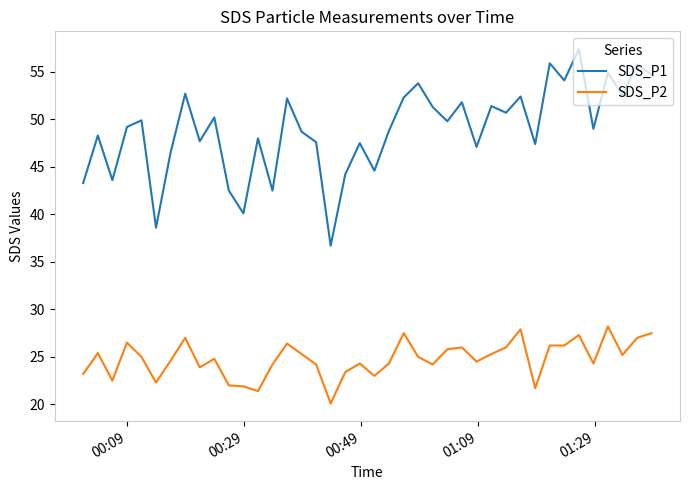

What is the difference between the maximum and minimum values in the SDS_P1 series?

20.7